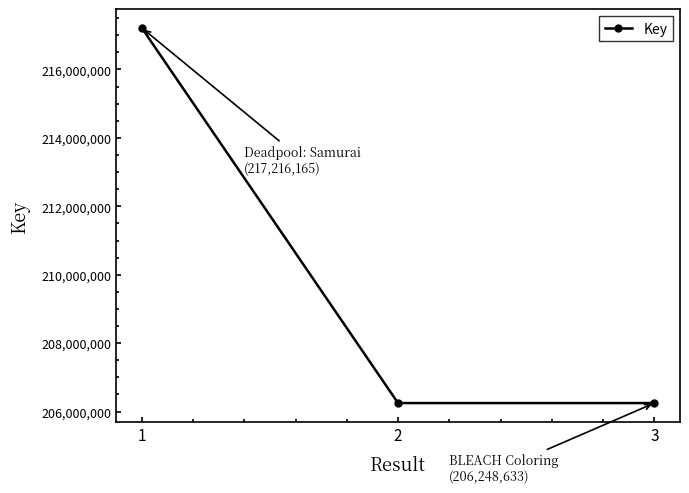

At which label is the value closest to 211732399?

2